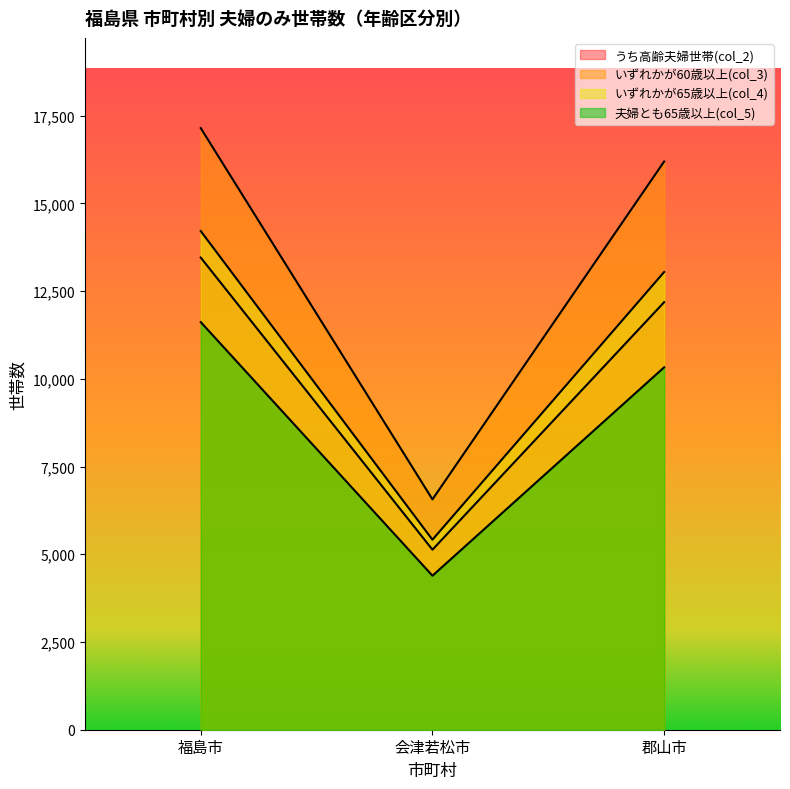

How many lines are shown in the chart?

4